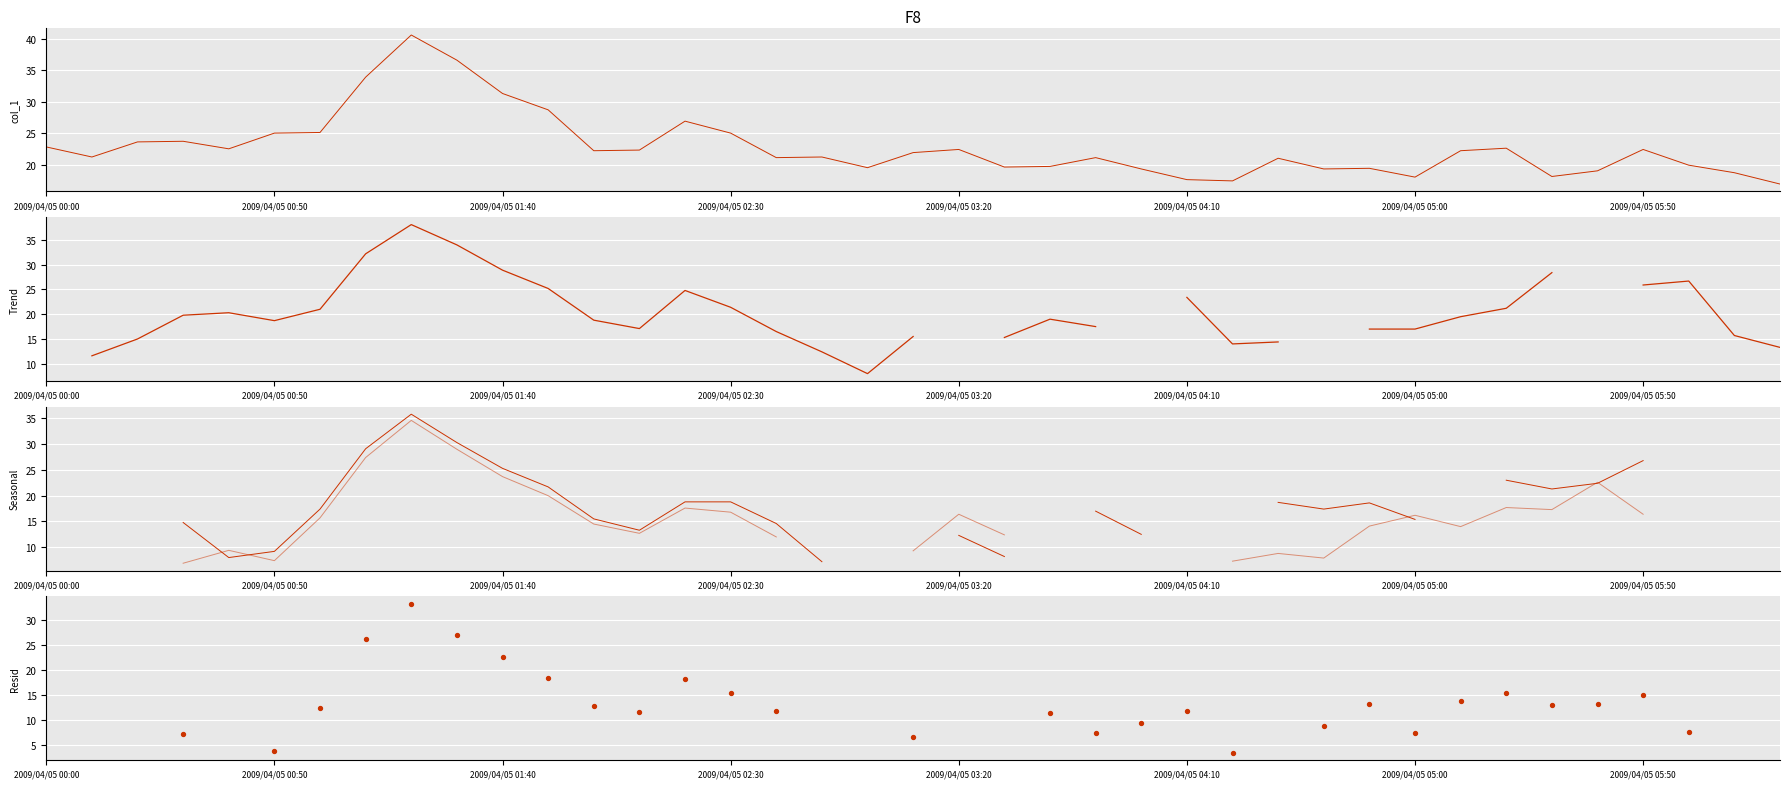

What are all the series names shown in the legend?

col_1, col_2, col_4, col_5, col_7